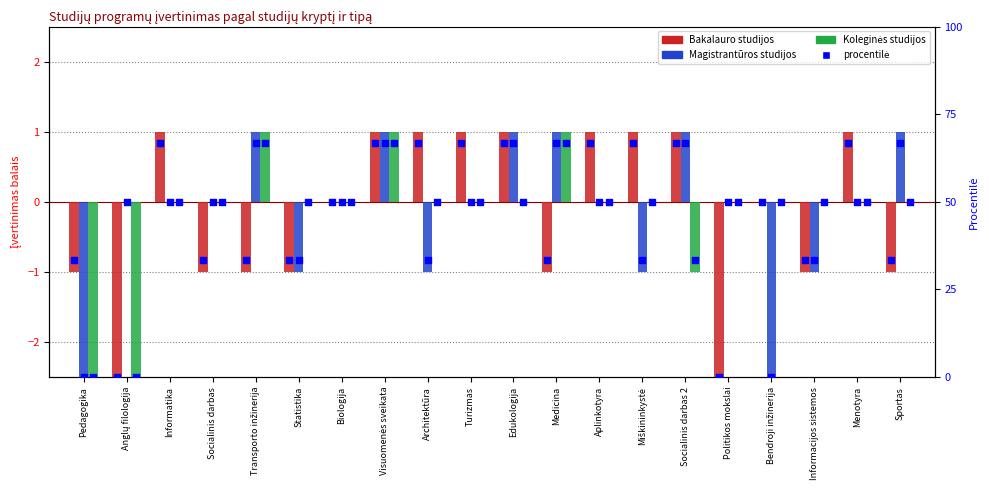

Which series reaches the maximum Y coordinate?

Bakalauro studijos